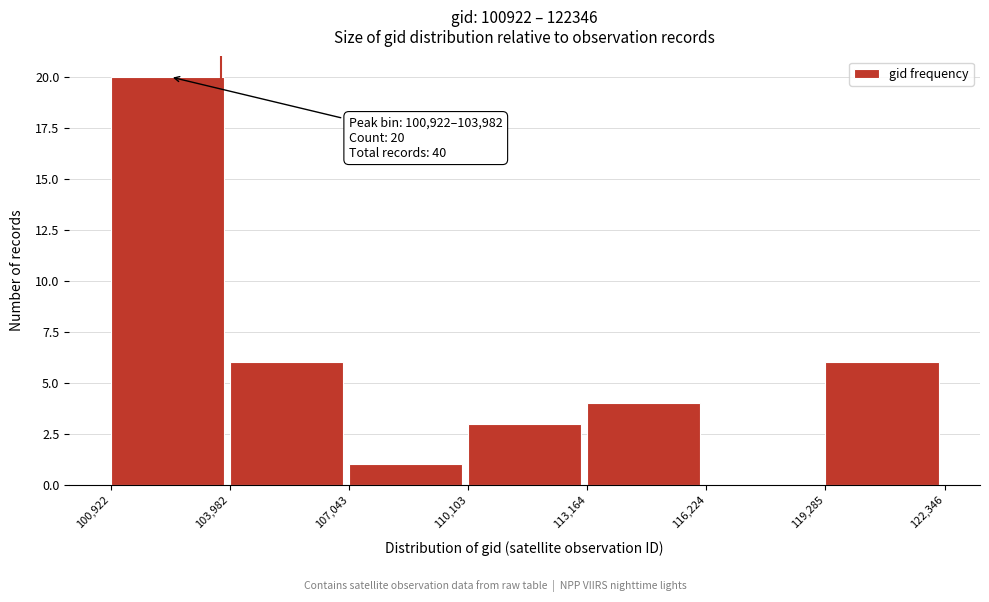

Which range on the x-axis has the tallest bar?

100,922 to 103,982